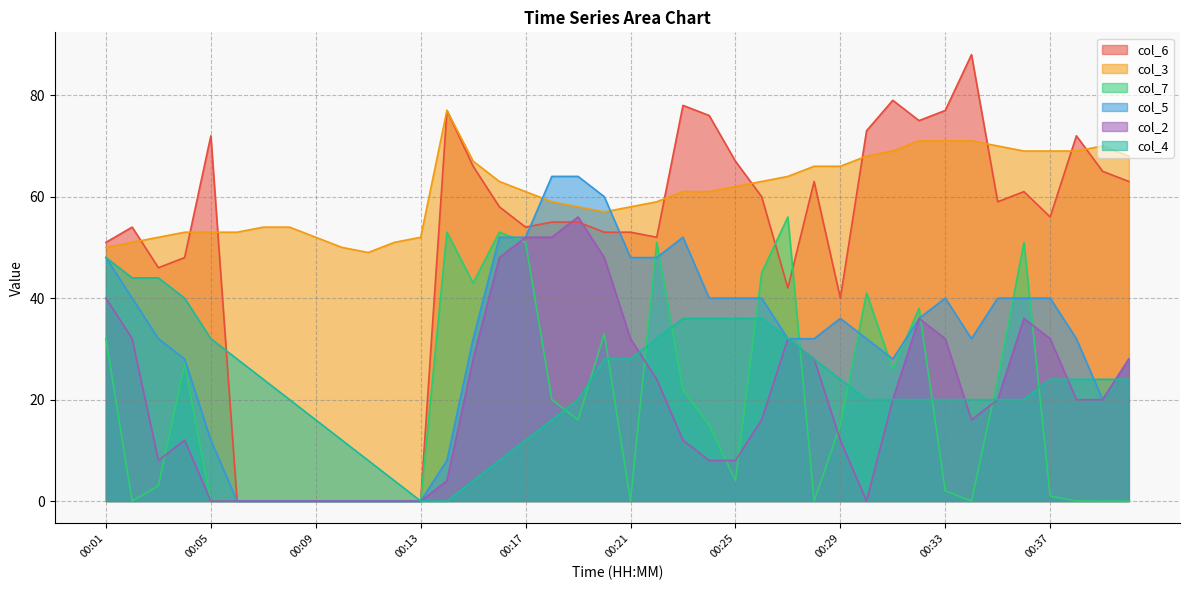

At which category does col_6 reach its first local valley?

00:03